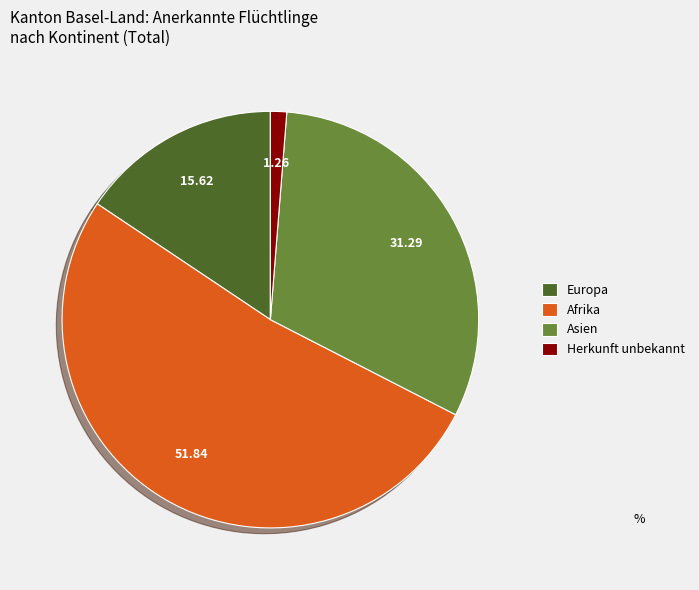

Which category has the biggest portion of the pie?

Afrika